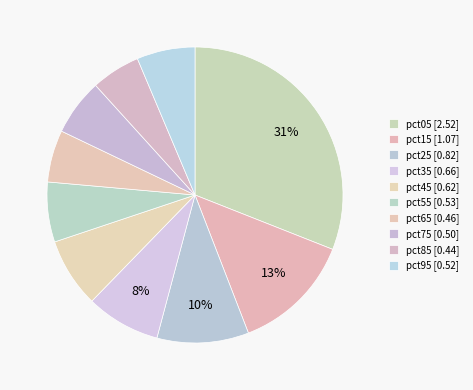

How many segments does this pie chart have?

10